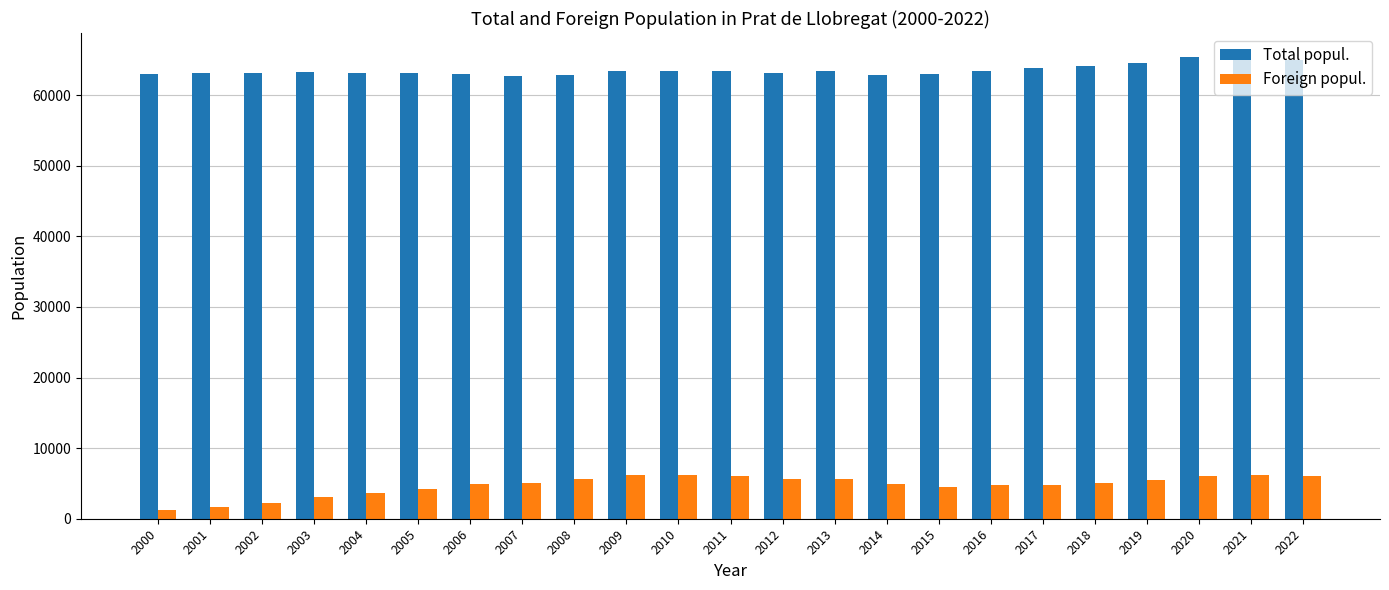

What is the difference between the maximum and minimum values in the Foreign popul. series?

5049